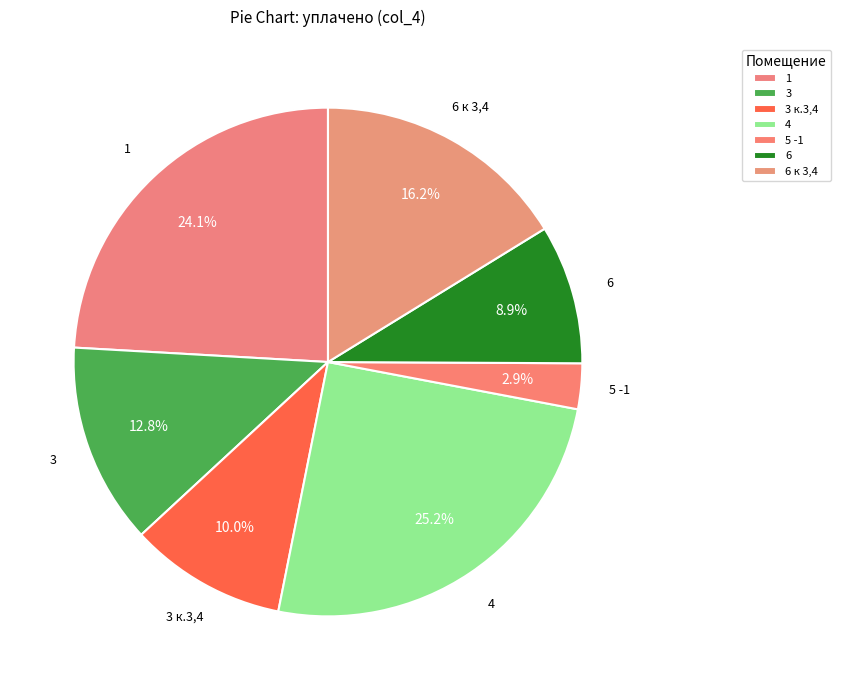

To the nearest percent, what is the difference between the 1 and 3 slice percentages?

11%